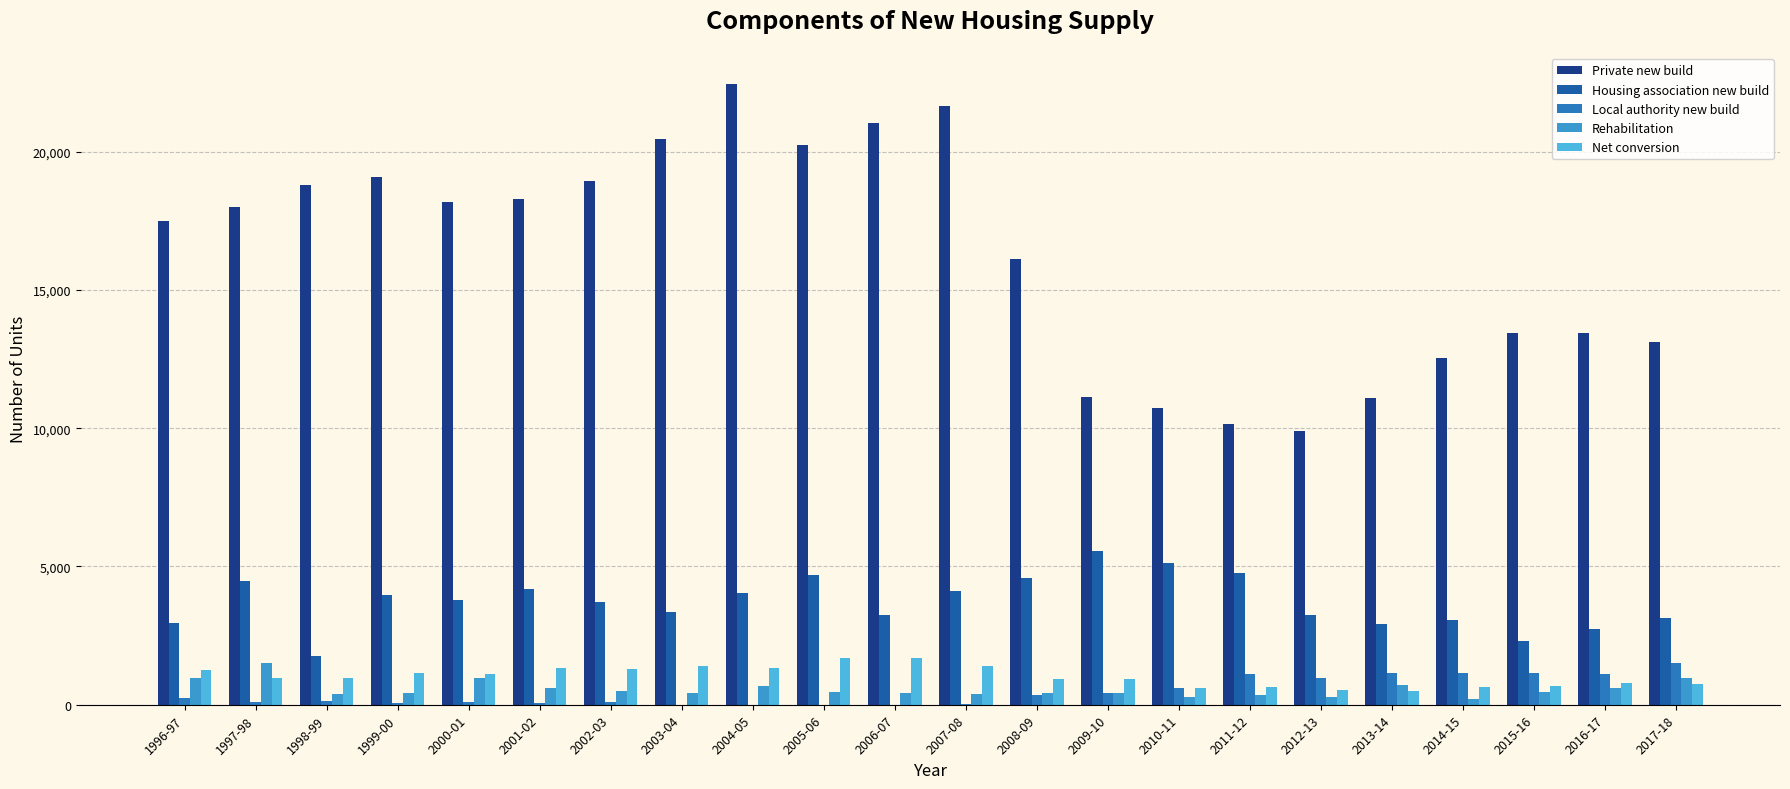

How many data points does each series have?

22